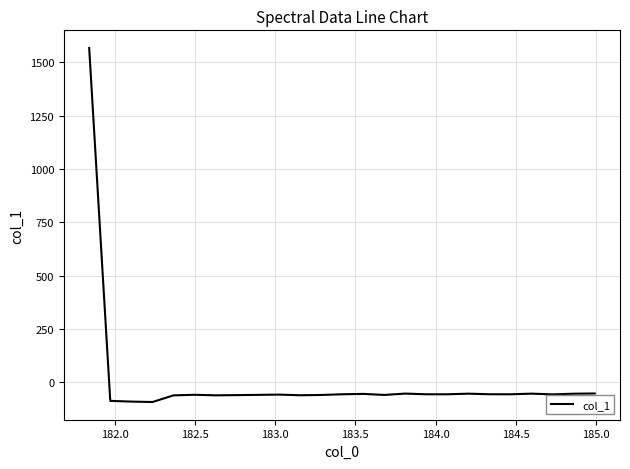

What is the smallest value displayed?

-93.0